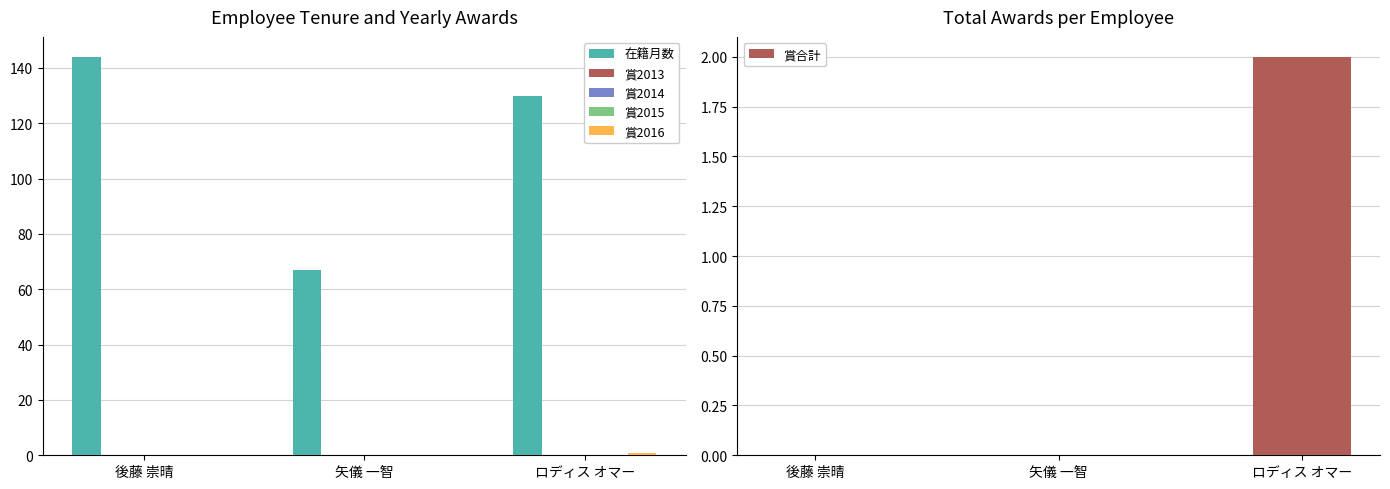

List the labels in order of 在籍月数 value, smallest first.

矢儀 一智, ロディス オマー, 後藤 崇晴